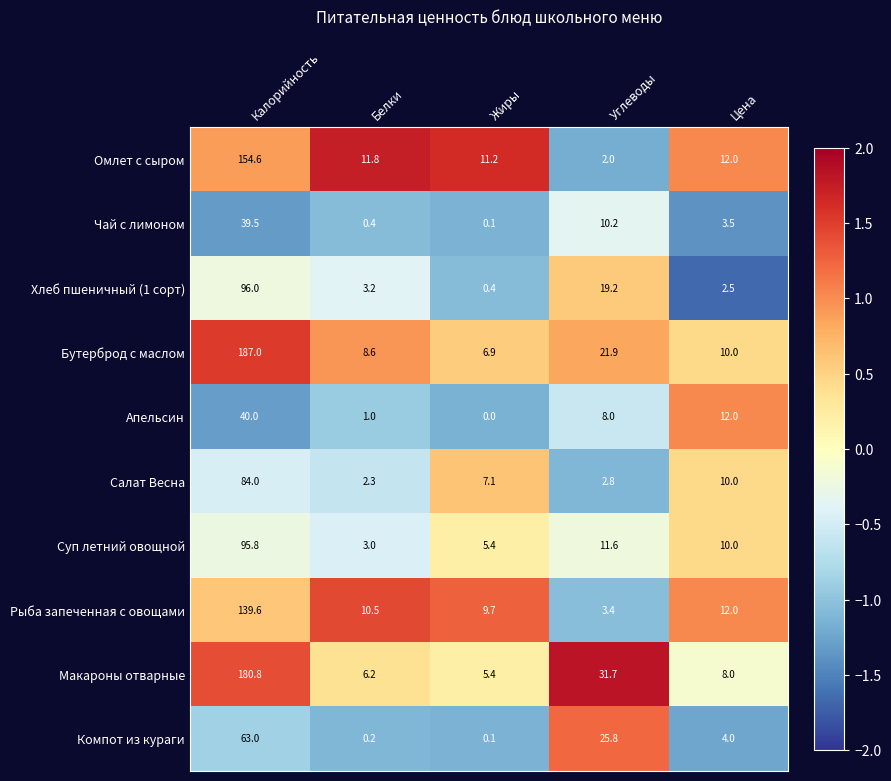

Which series has the widest spread of values?

Бутерброд с маслом